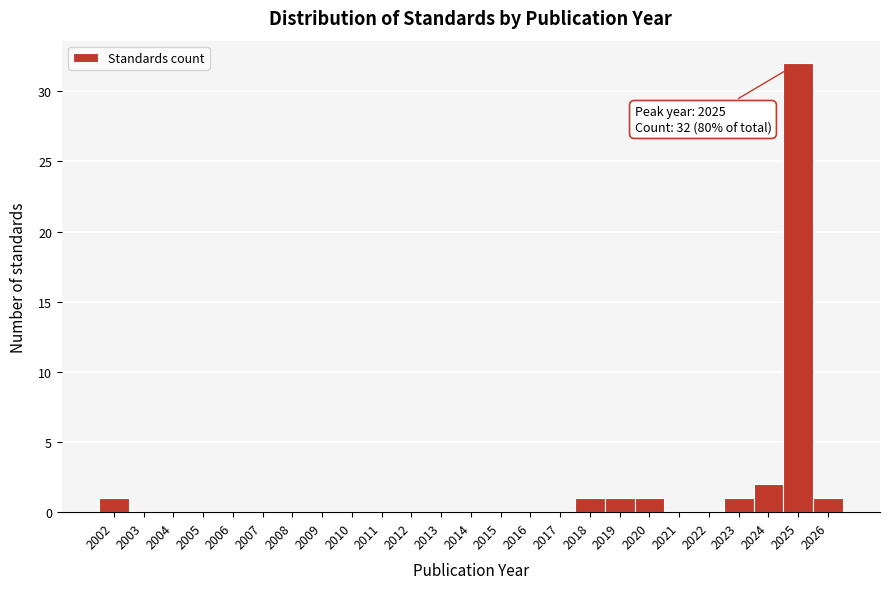

Reading right to left, what are all the values shown in this chart?

2026=1	2025=32	2024=2	2023=1	2022=0	2021=0	2020=1	2019=1	2018=1	2017=0	2016=0	2015=0	2014=0	2013=0	2012=0	2011=0	2010=0	2009=0	2008=0	2007=0	2006=0	2005=0	2004=0	2003=0	2002=1